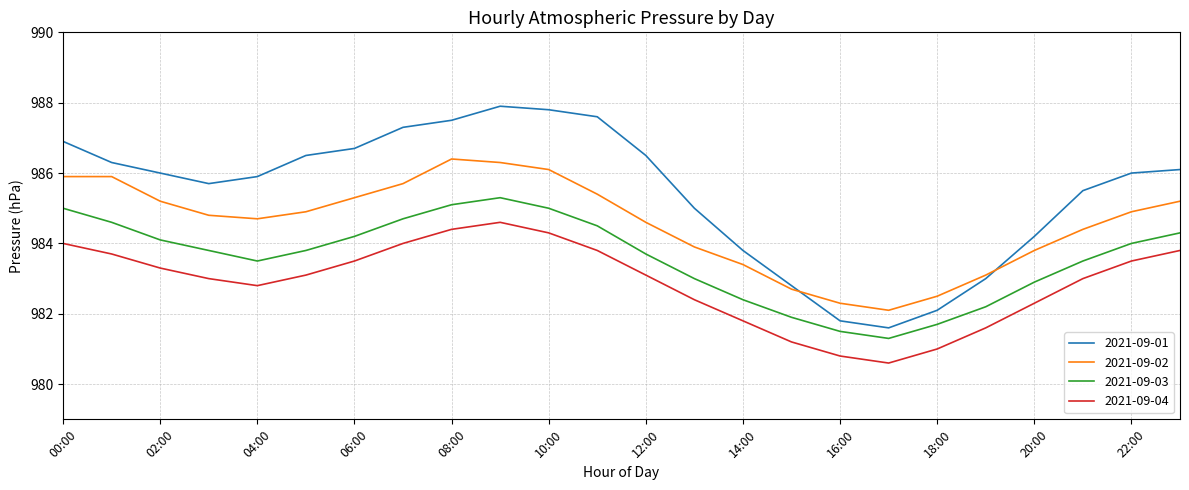

What is the greatest value displayed?

987.9